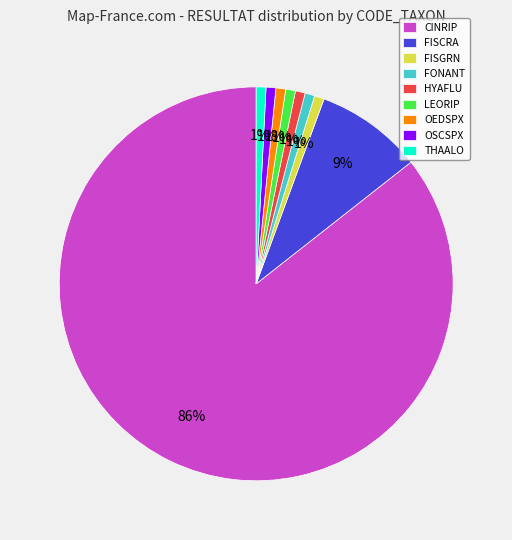

How many segments does this pie chart have?

9